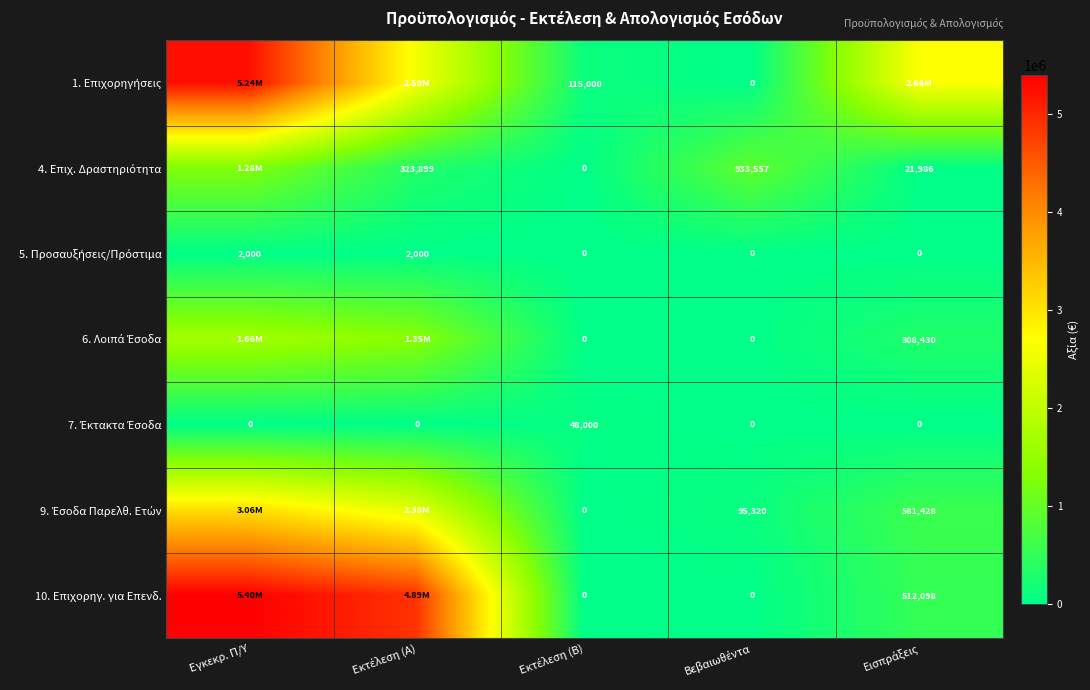

What is the greatest value displayed?

5397333.2